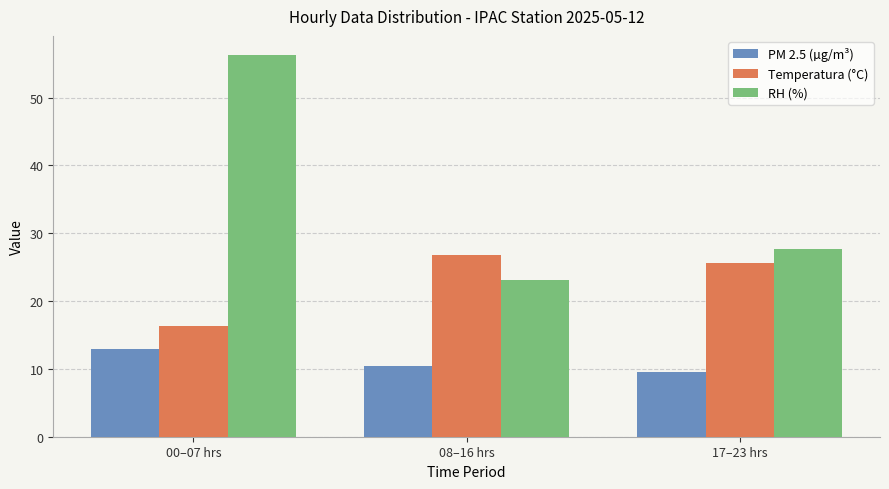

The Temperatura (°C) series shows 24.4 at 00–07 hrs. True or false?

False